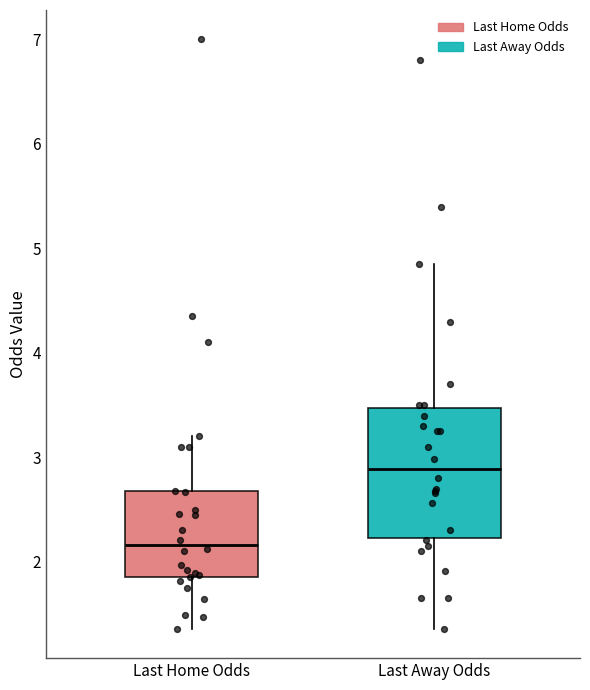

Reading left to right, read every box against the y-axis: the position of its median line, the range the box covers, and the ends of its whiskers. The values are not printed on the chart, so give them approximately, as read against the axis.

Last Home Odds: median 2.2, box 1.9 to 2.7, whiskers 1.4 to 3.2
Last Away Odds: median 2.9, box 2.2 to 3.5, whiskers 1.4 to 4.9